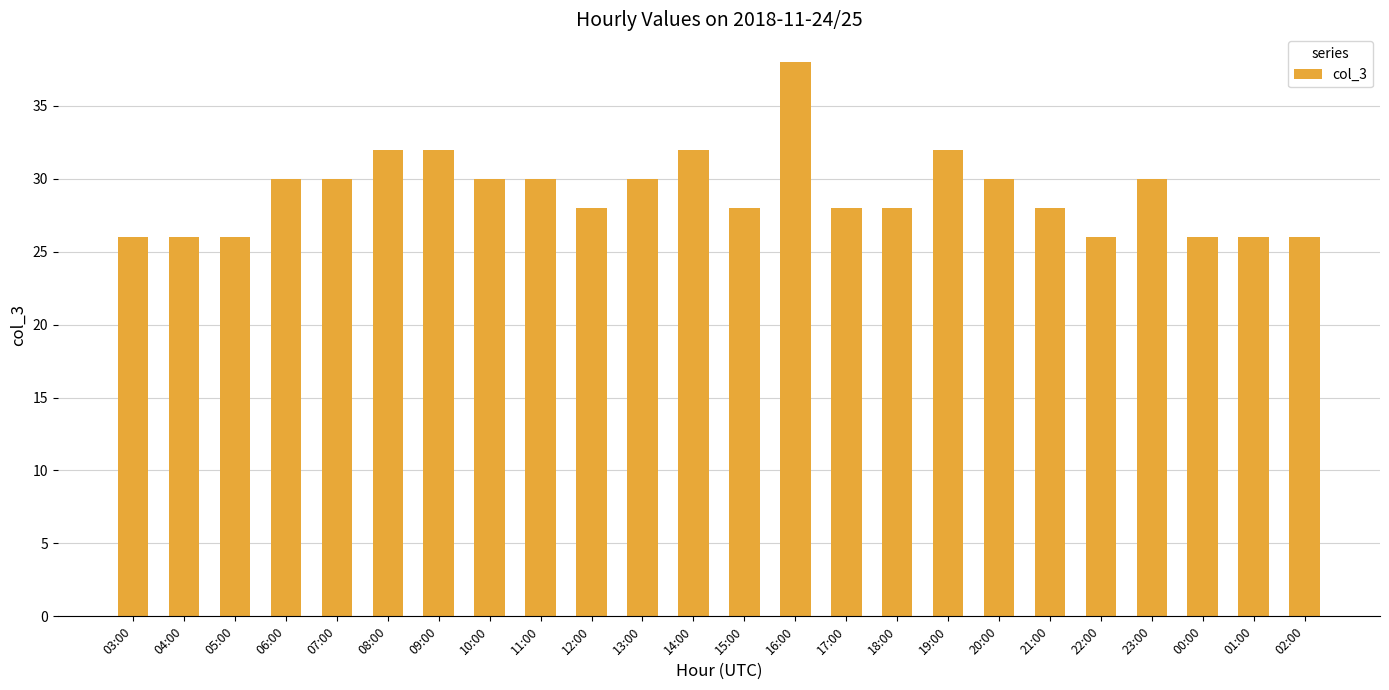

Count the values in the range 26 to 30.

19